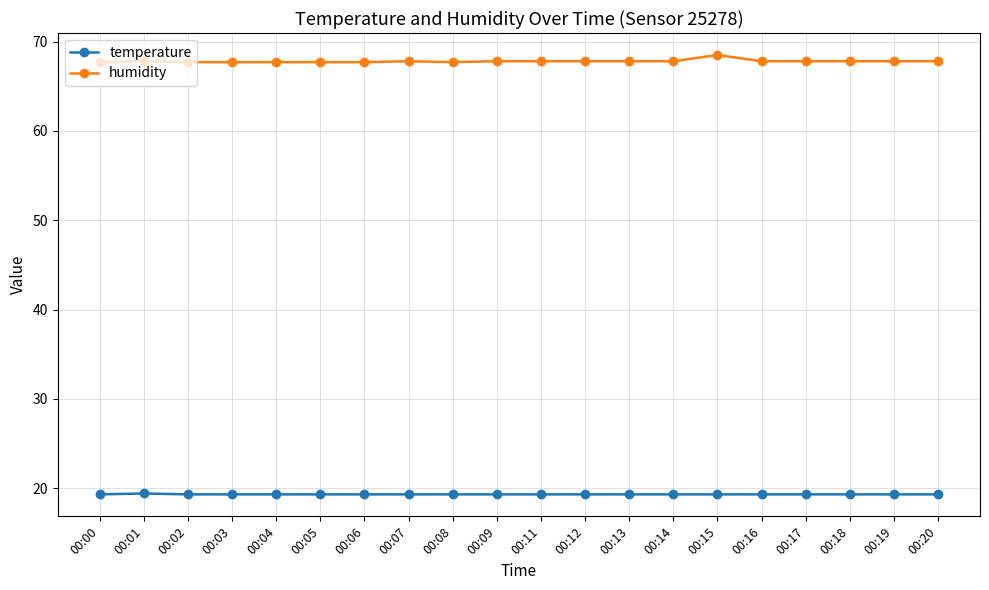

List the series in order of their overall mean, highest first.

humidity, temperature